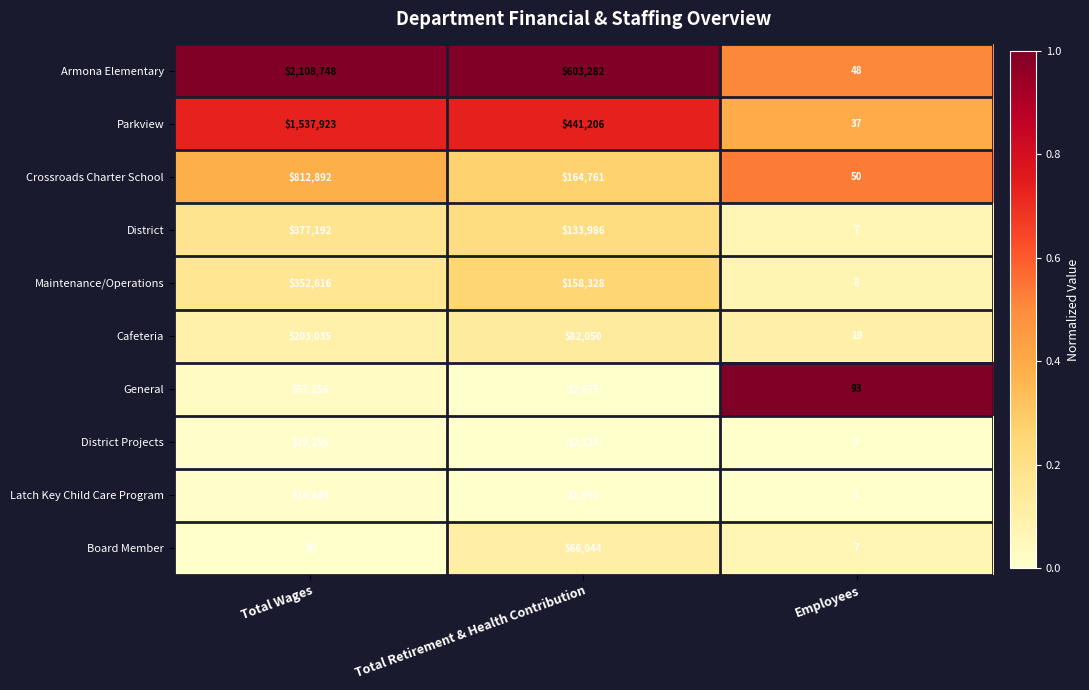

Which series changed the most between Total Wages and Employees?

Armona Elementary